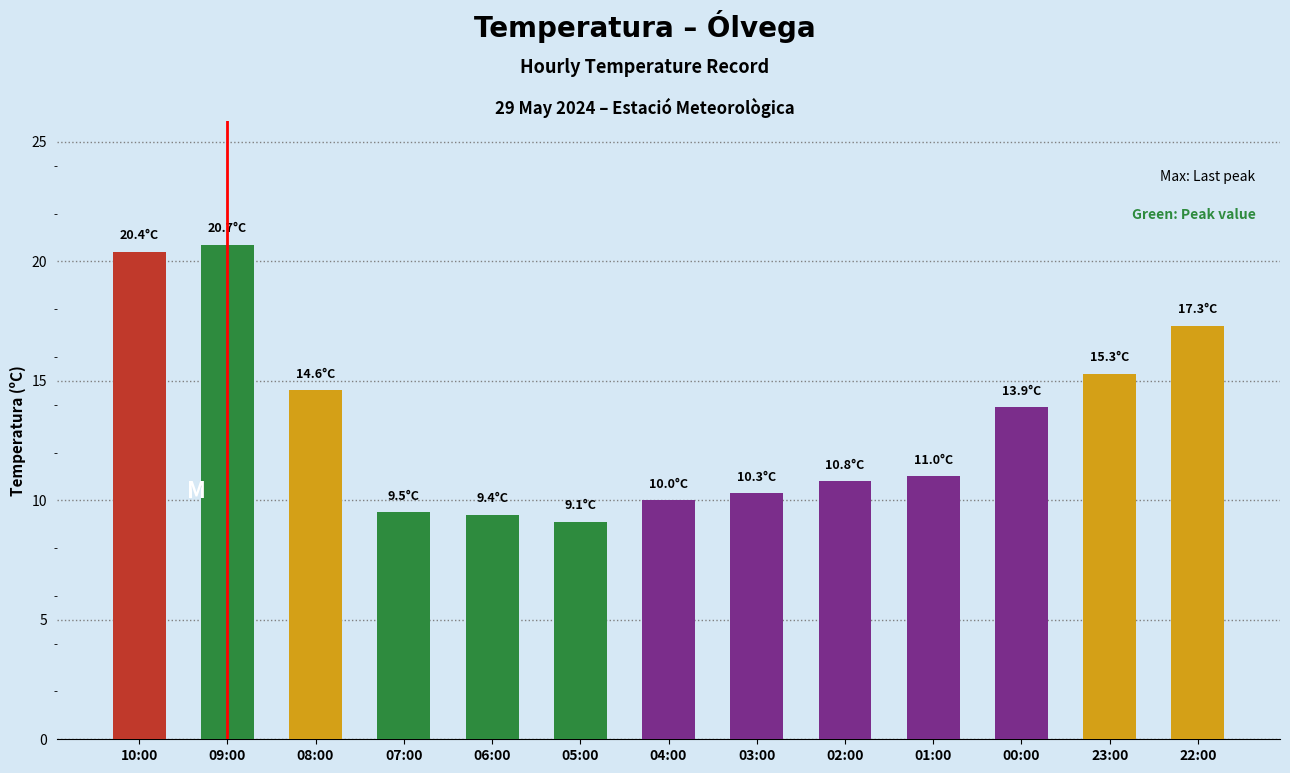

What is the greatest value displayed?

20.7